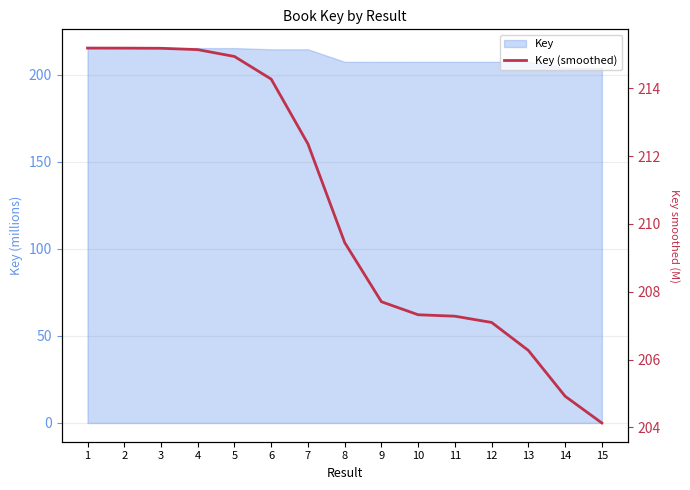

True or false: the data shows 149.2 at 6.

False